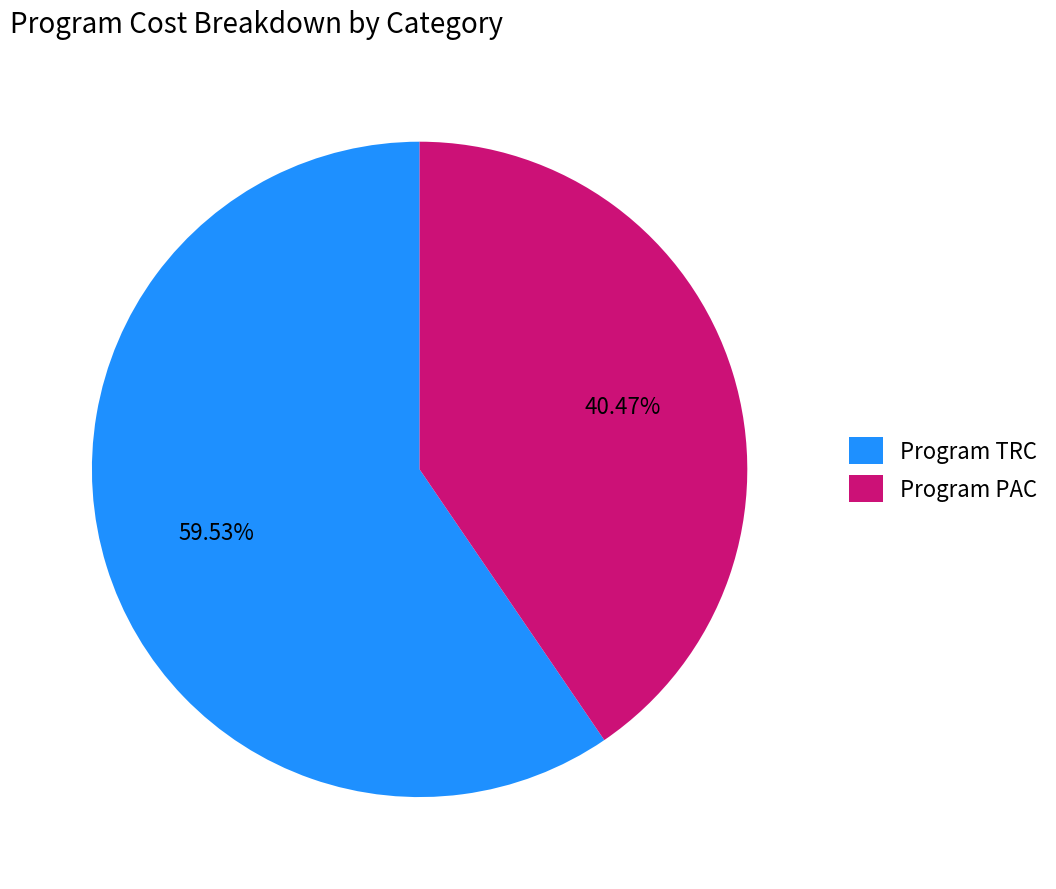

To the nearest percent, what is the difference between the largest and smallest slice percentages?

19%